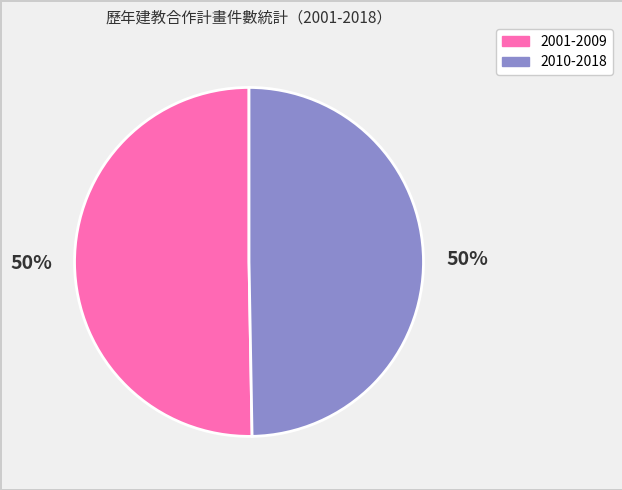

To the nearest percent, what is the average slice percentage?

50%